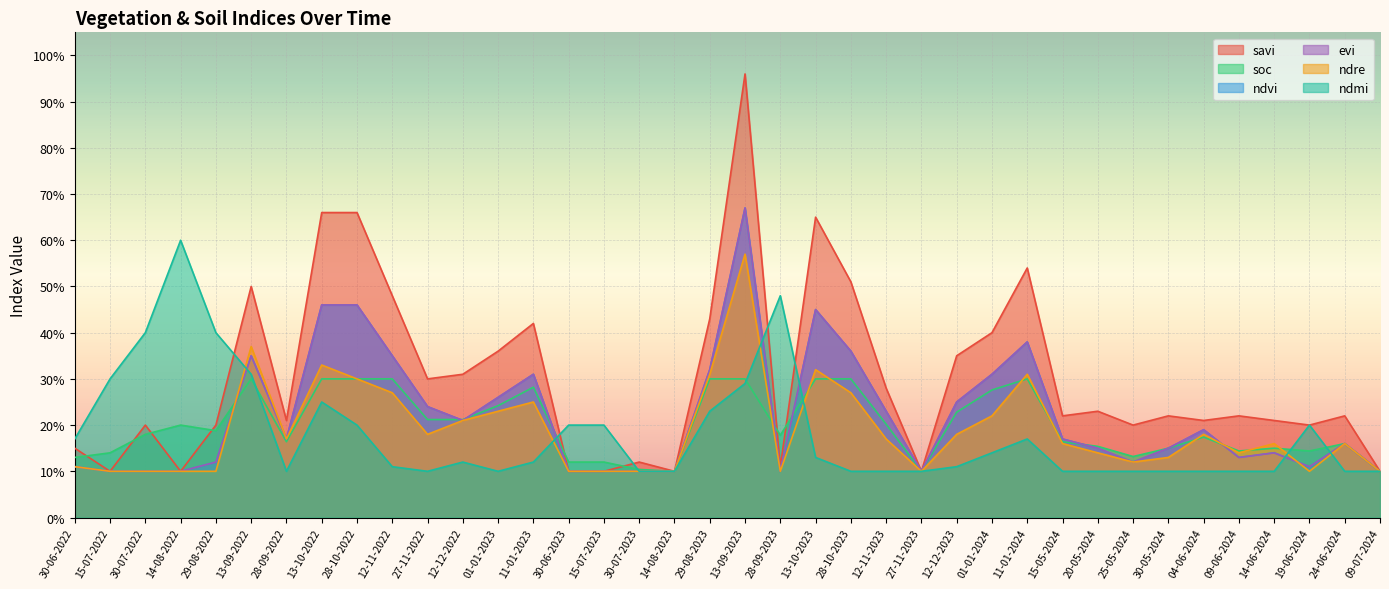

True or false: ndmi has more than 0 points higher than both neighbors.

True